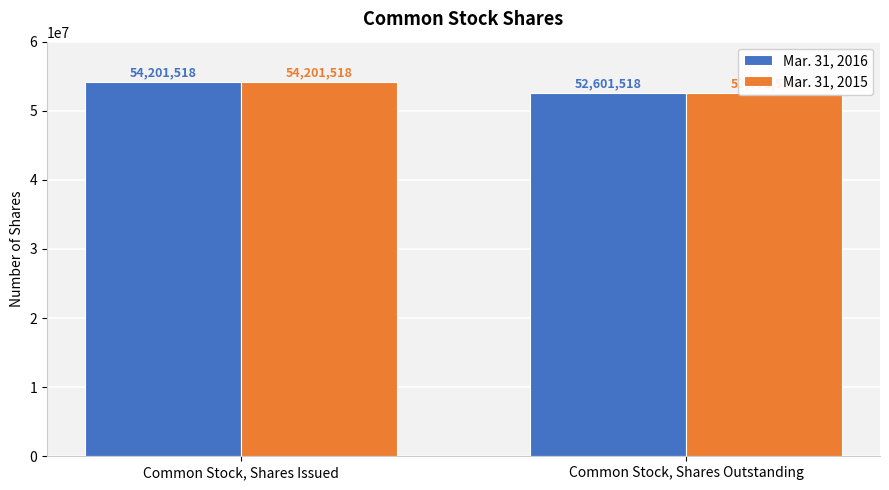

What is the label of the 1st bar from the right?

Common Stock, Shares Outstanding